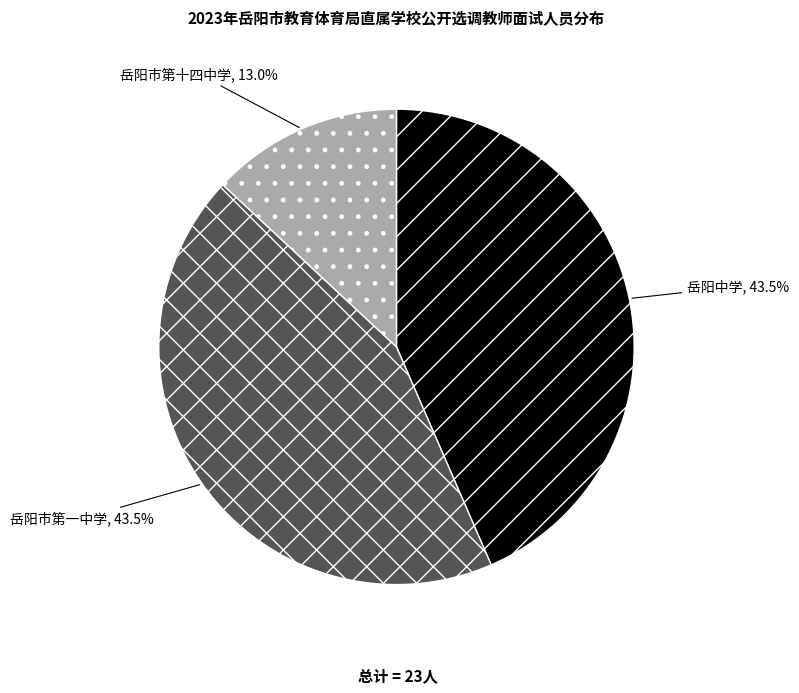

Is there any slice that represents more than half of the pie?

No